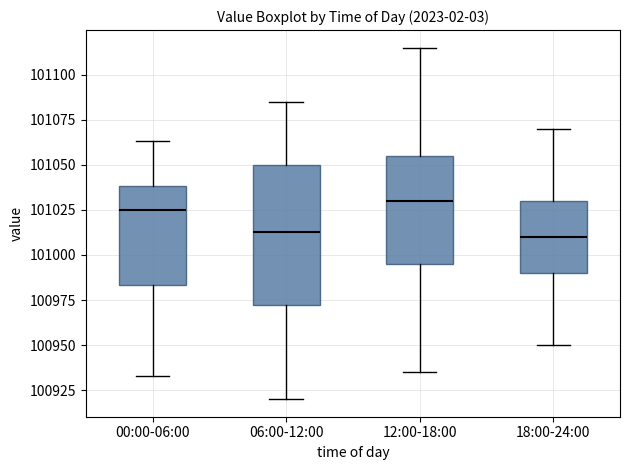

Which box's median line is the highest?

12:00-18:00